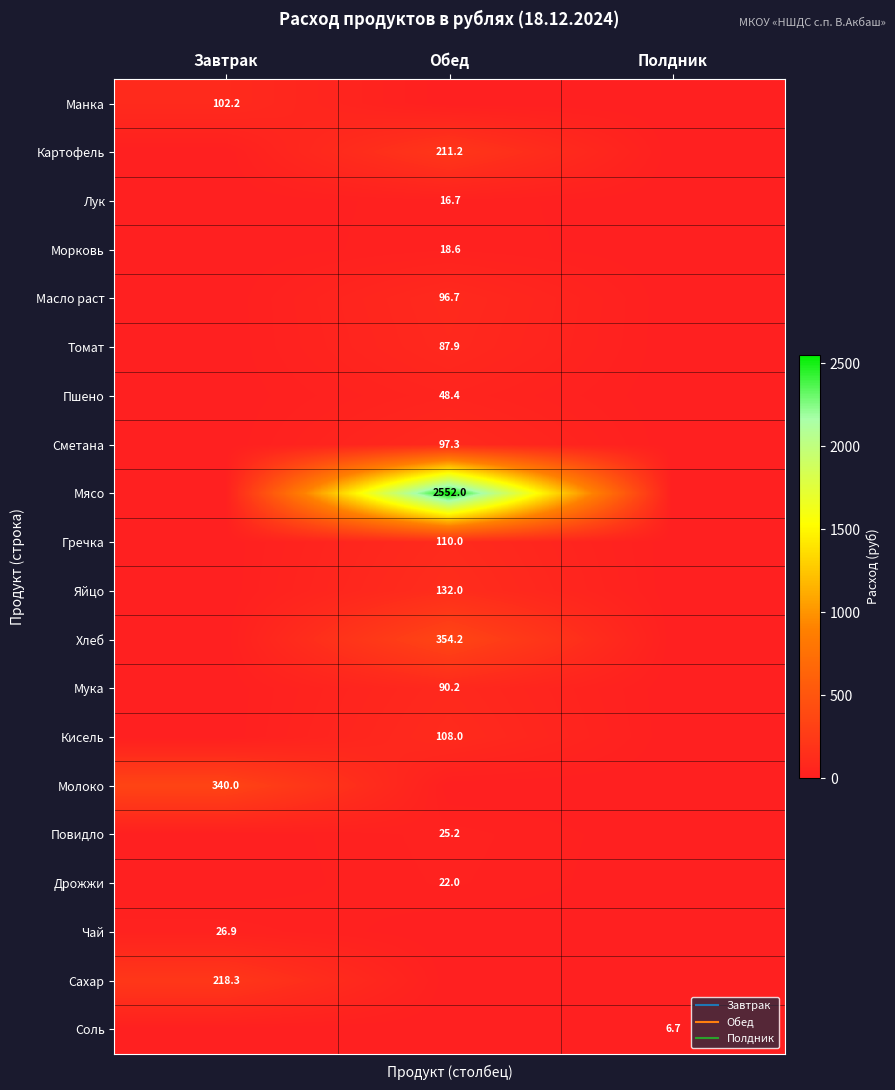

Where is Масло раст nearest to the value 48?

Завтрак